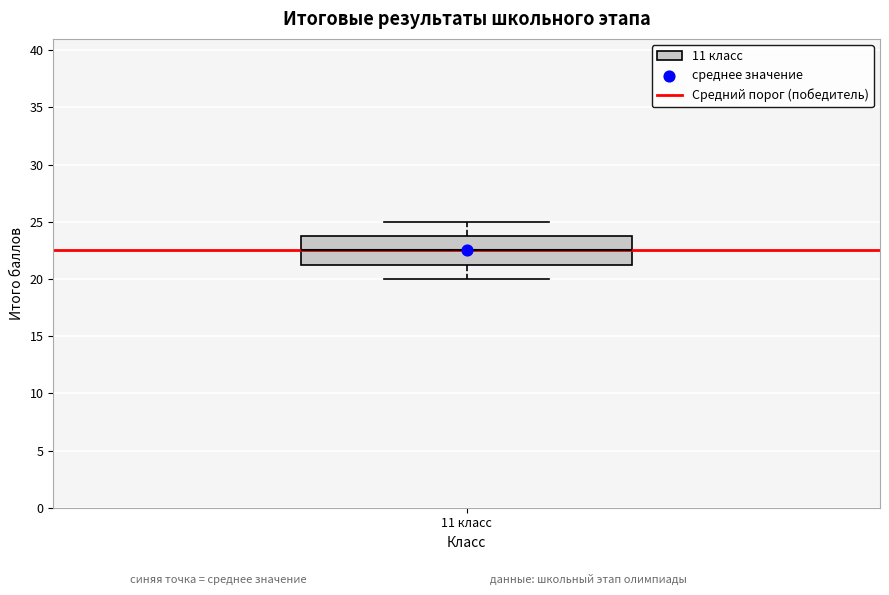

Transcribe this box plot: give where the median line is, the range the box spans, and where the two whiskers end, as read against the y-axis. The values are not printed on the chart, so give them approximately, as read against the axis.

median 22.5, box 21.5 to 24.0, whiskers 20.0 to 25.0